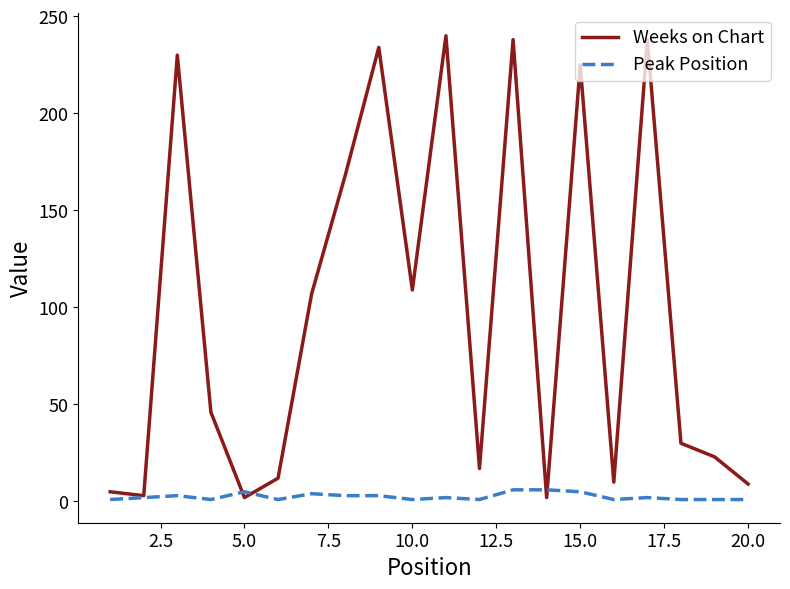

Which series has the largest range (max minus min)?

Weeks on Chart